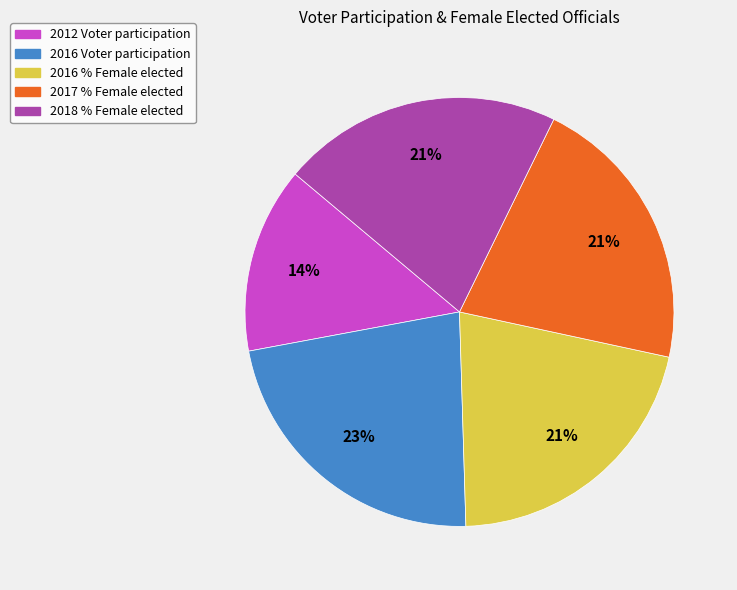

What is the smallest slice in the pie chart?

2012 Voter participation